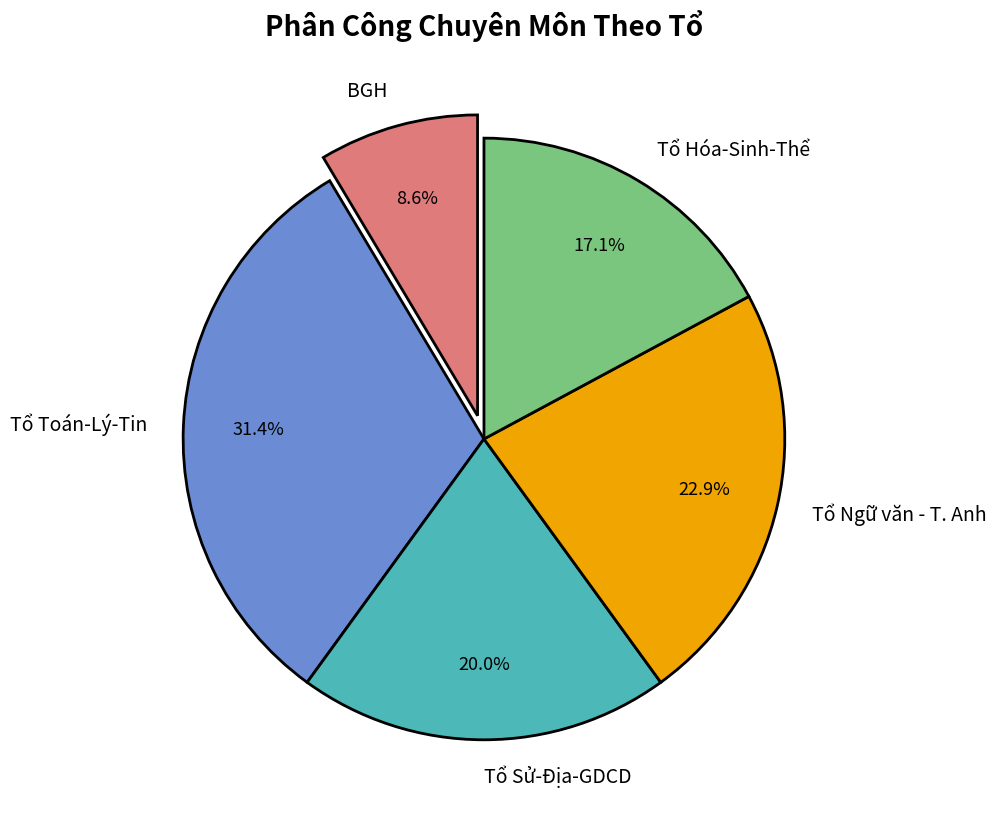

How many segments does this pie chart have?

5